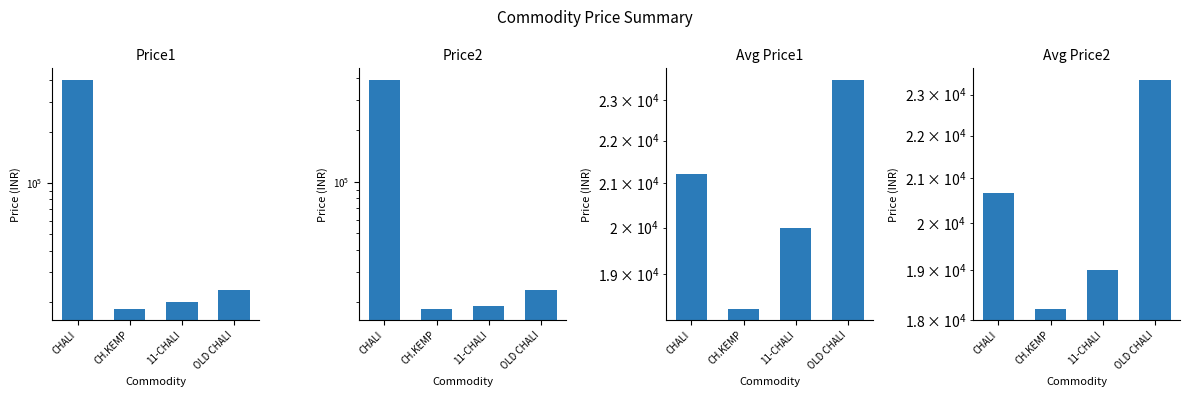

Reading left to right, transcribe all the data shown in this chart.

Price1: 402921.0	18299.0	20001.0	23516.0
Price2: 392596.0	18219.0	19001.0	23376.0
Avg Price1: 21206.4	18299.0	20001.0	23516.0
Avg Price2: 20662.9	18219.0	19001.0	23376.0